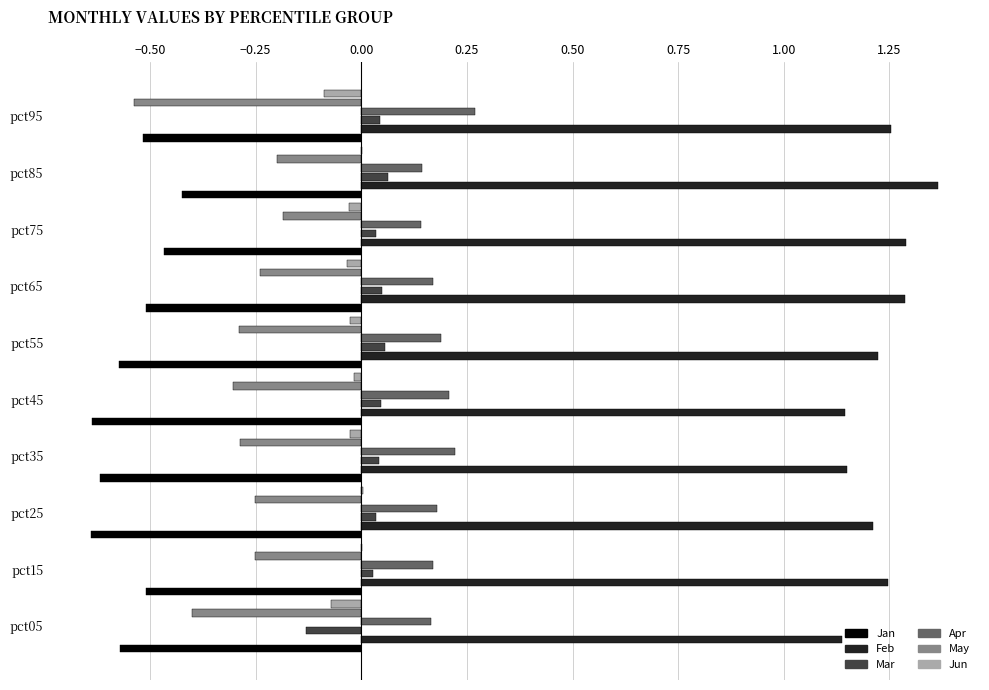

Which series has the largest total across all categories?

Feb